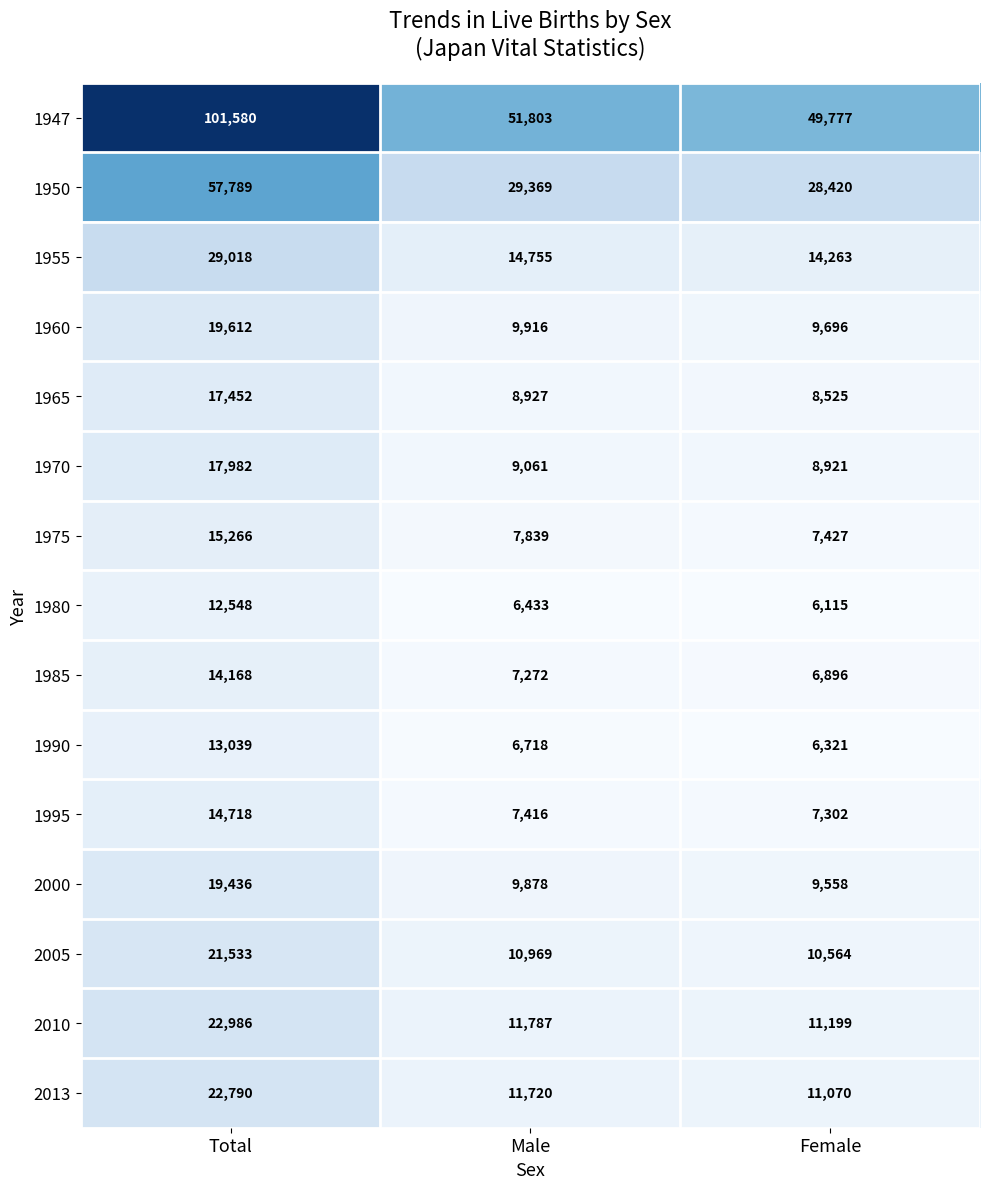

What is the average value of the 1970 series?

11988